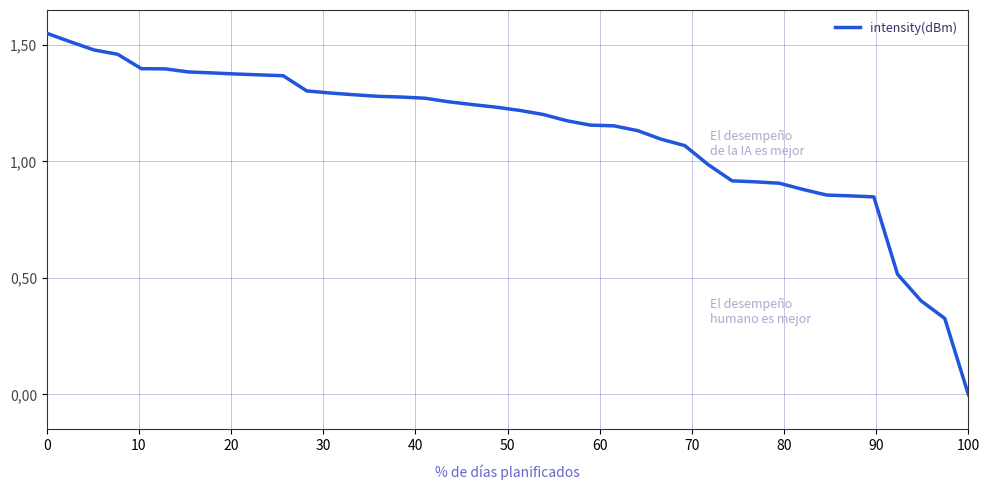

Does the chart have visible grid lines?

Yes